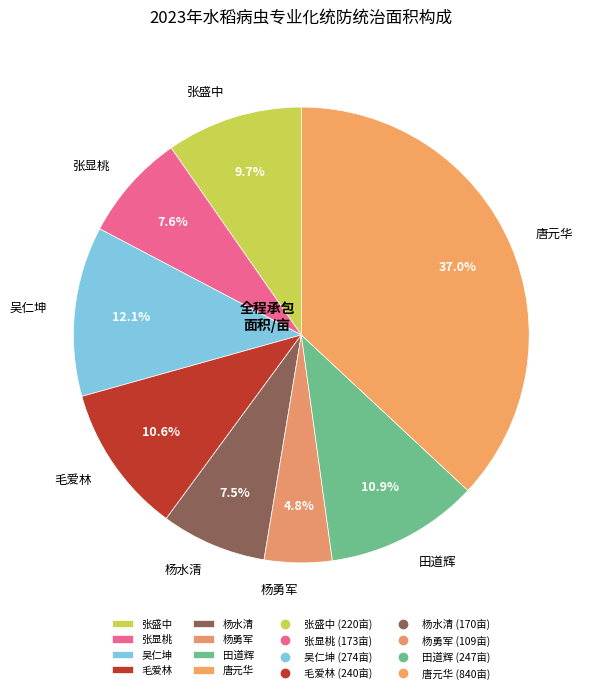

Is the sum of 张盛中 and 杨勇军 greater than half?

No